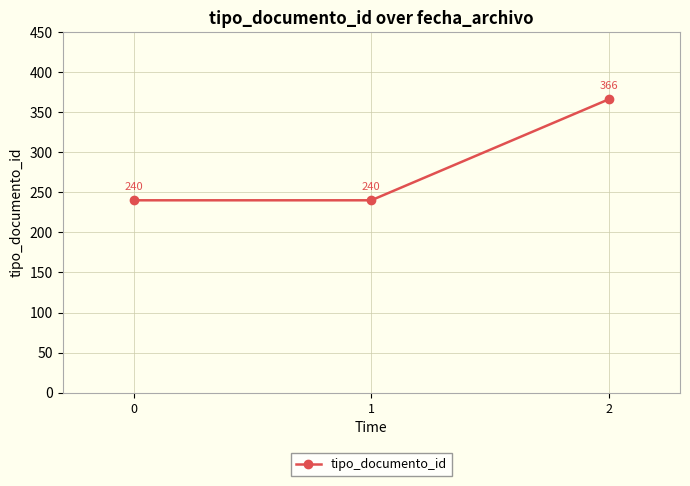

Does the chart display data point markers on the line(s)?

Yes